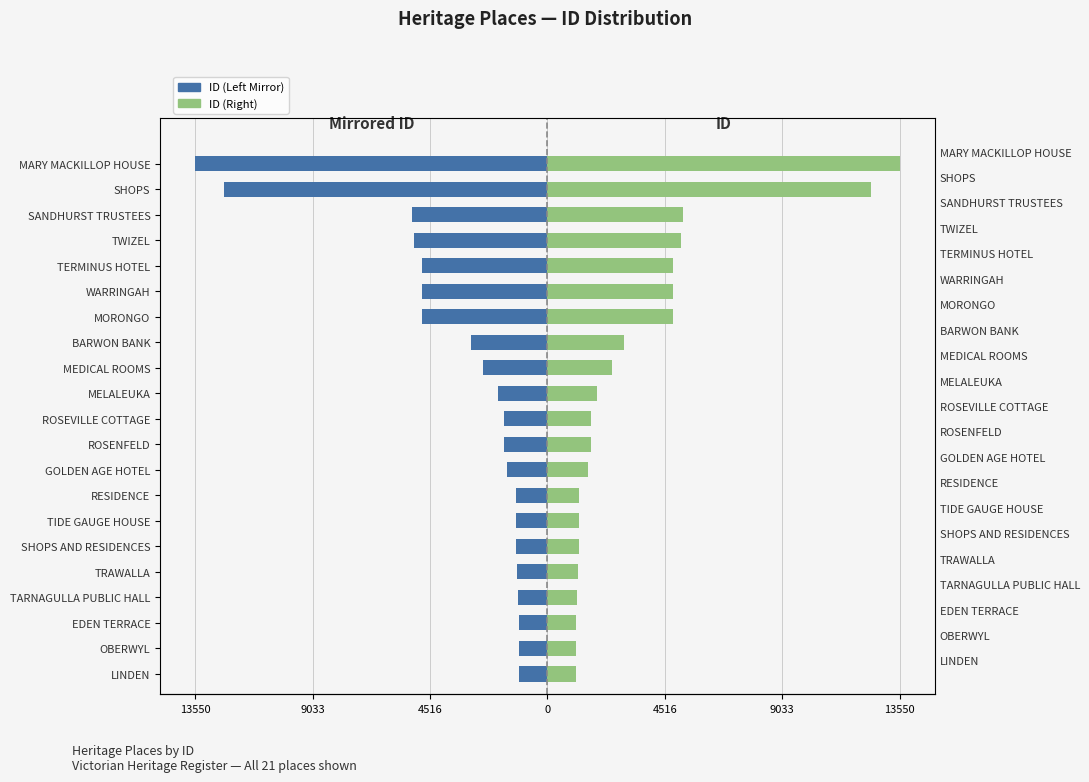

How many groups of bars are there?

21